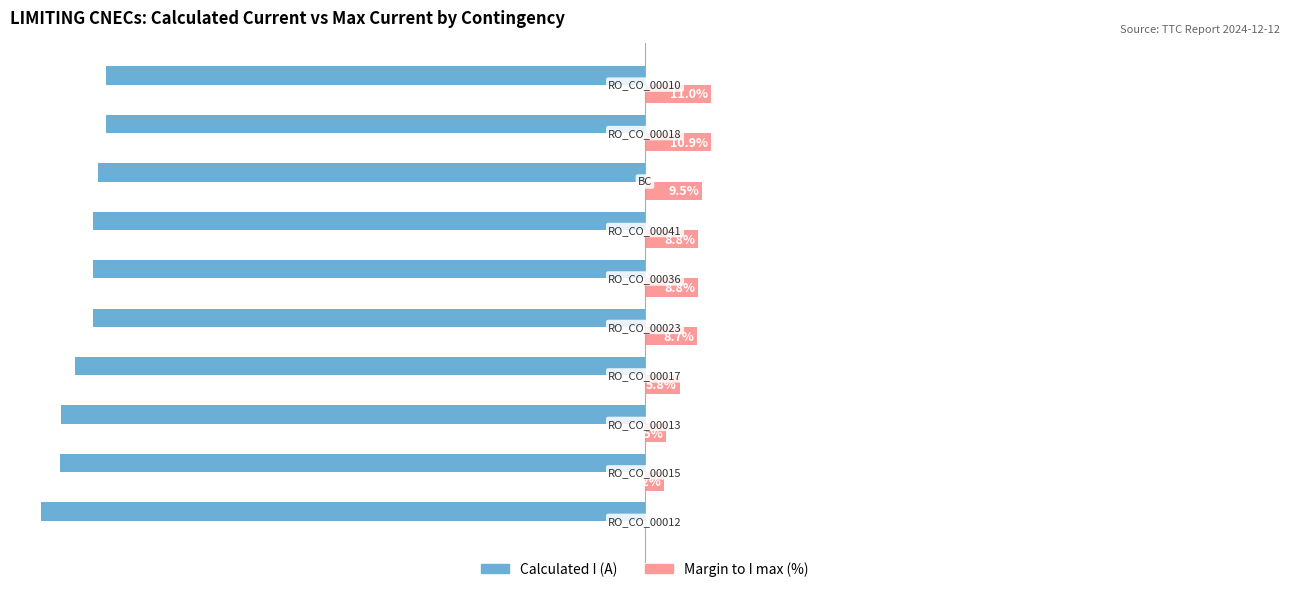

Which series has the largest total across all categories?

Margin to I max (%)